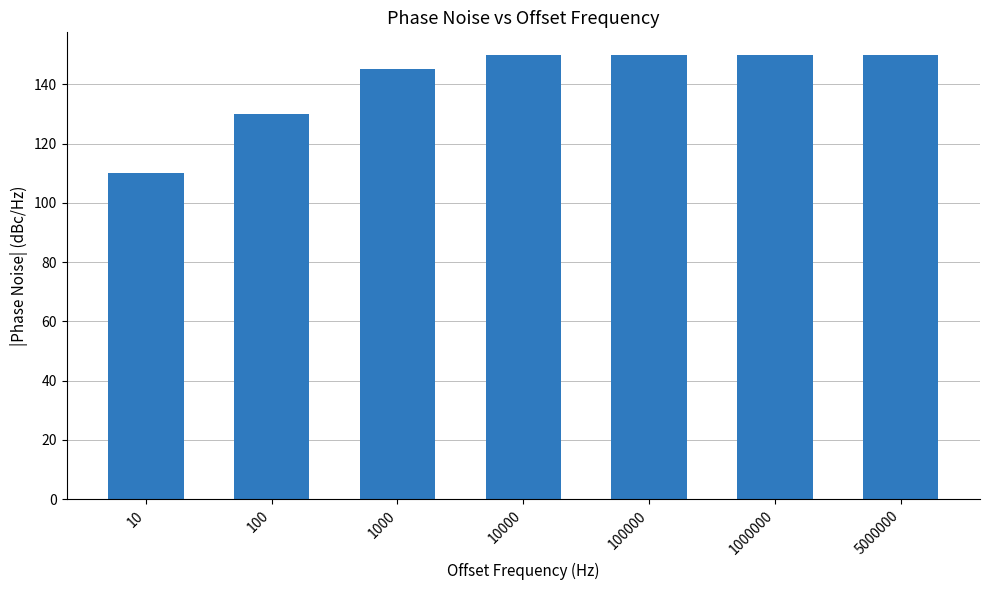

What is the value of the 4th bar from the left?

150